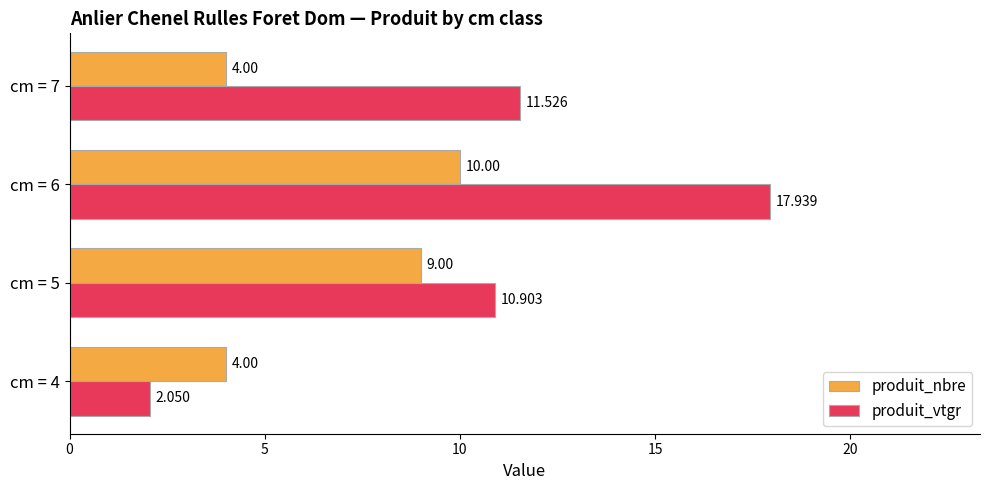

What is the highest value of the produit_nbre series?

10.0